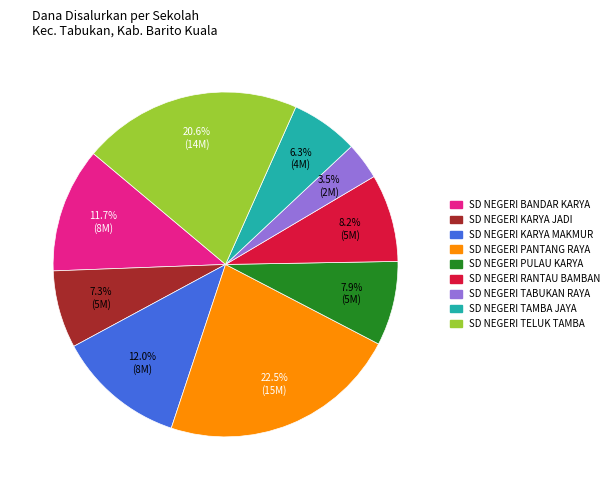

What is the smallest slice in the pie chart?

SD NEGERI TABUKAN RAYA